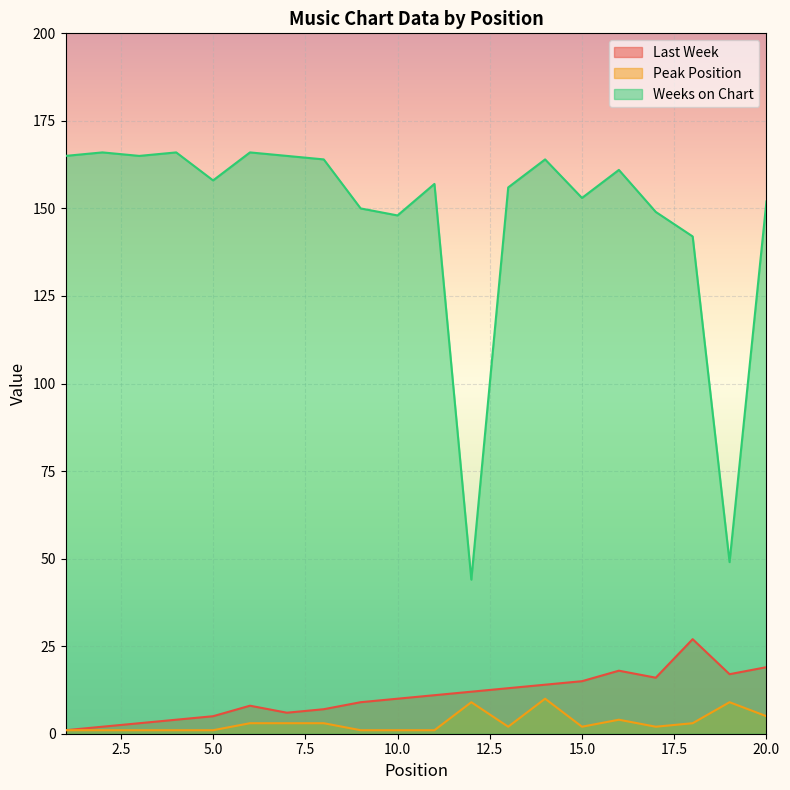

At which label does Peak Position reach its peak?

14